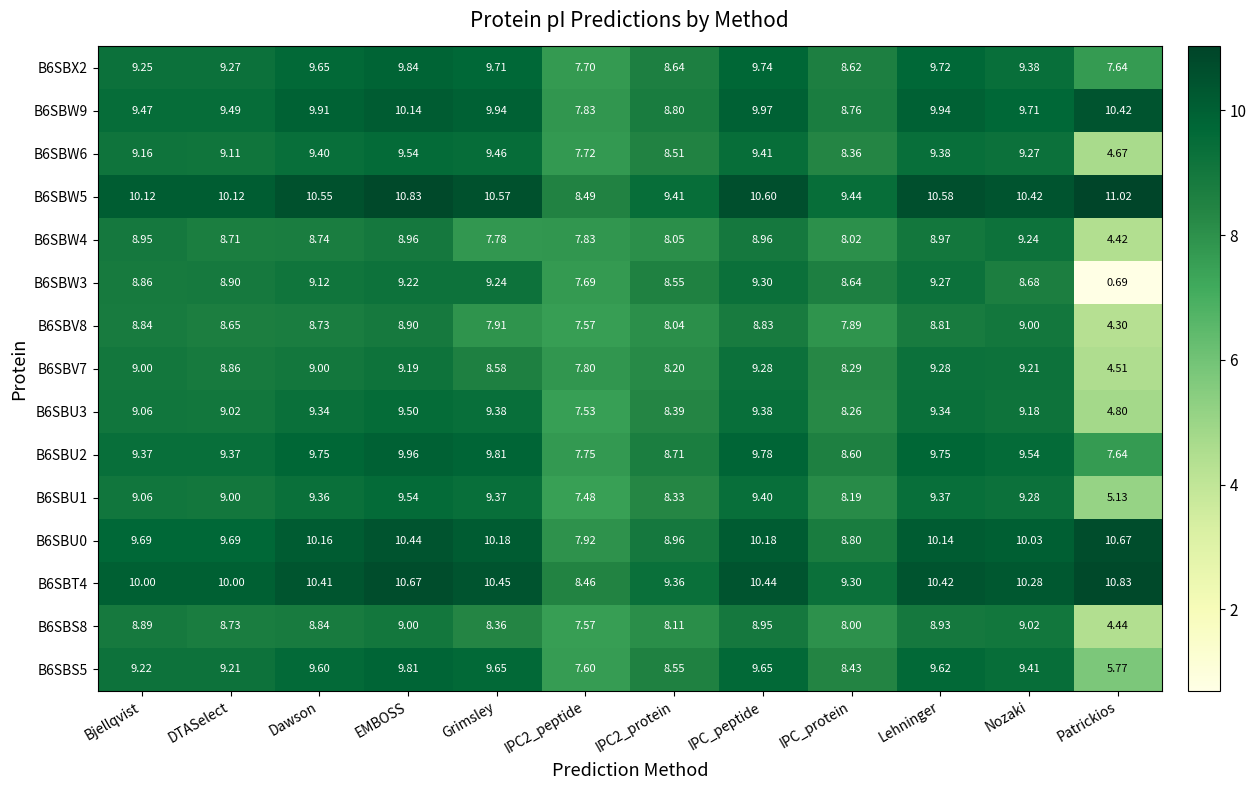

Which label corresponds to the smallest value in the chart?

Patrickios